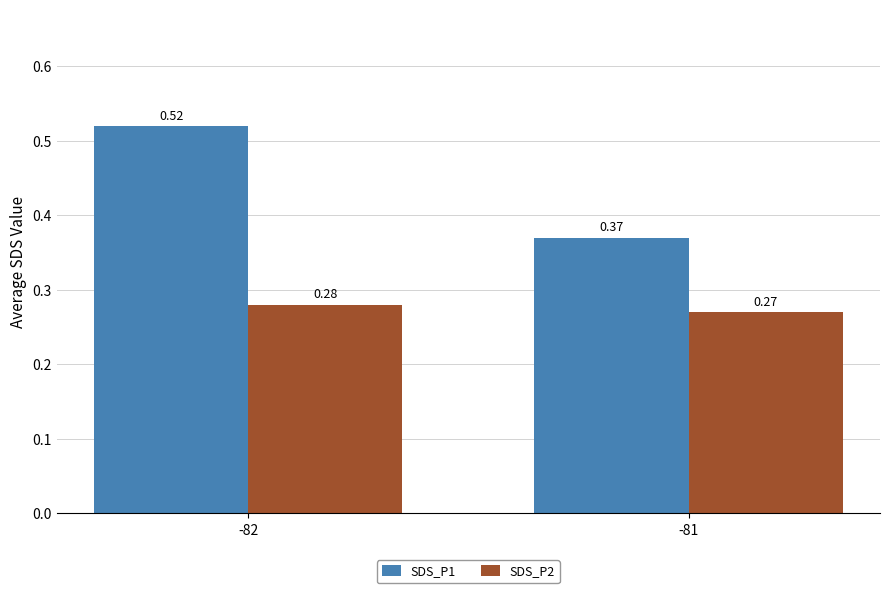

True or false: SDS_P1 has a value of 0.9 at -82.

False